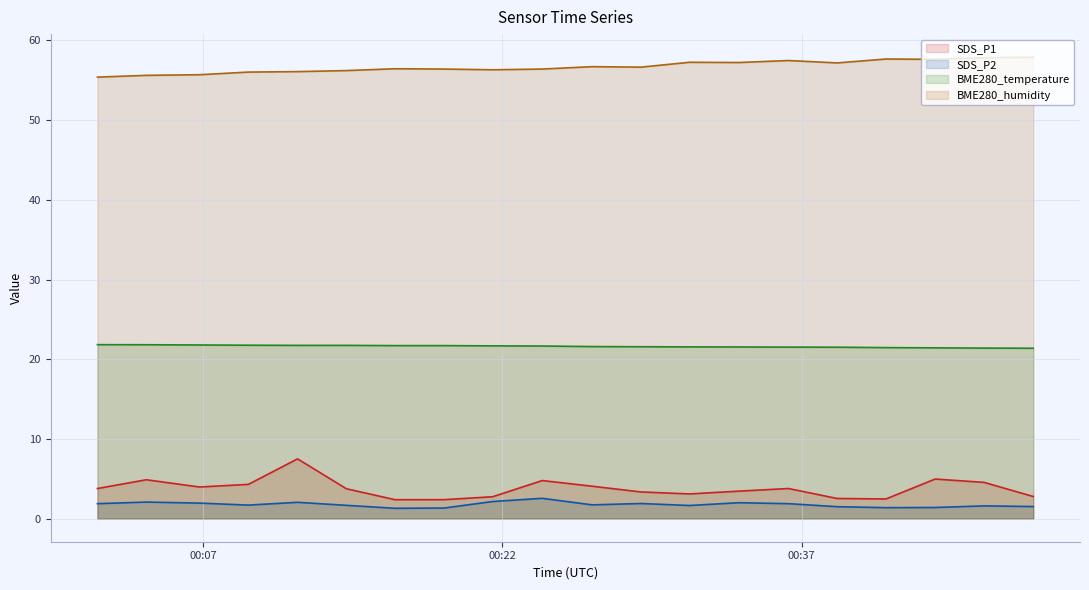

What is the maximum value shown in the chart?

57.9